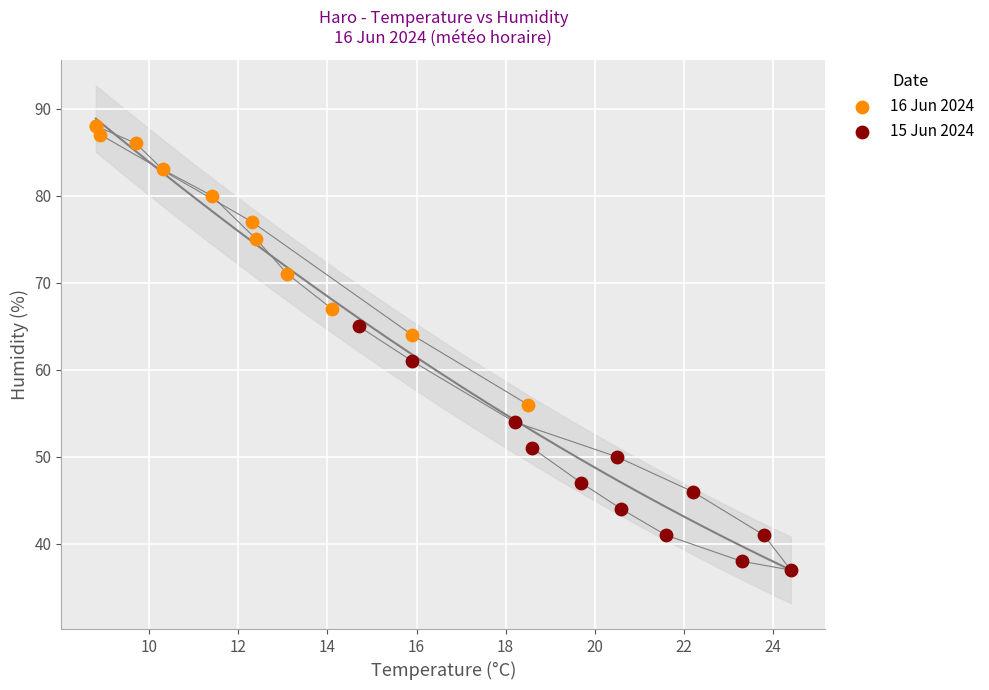

Which series contains the lowest Y value?

15 Jun 2024